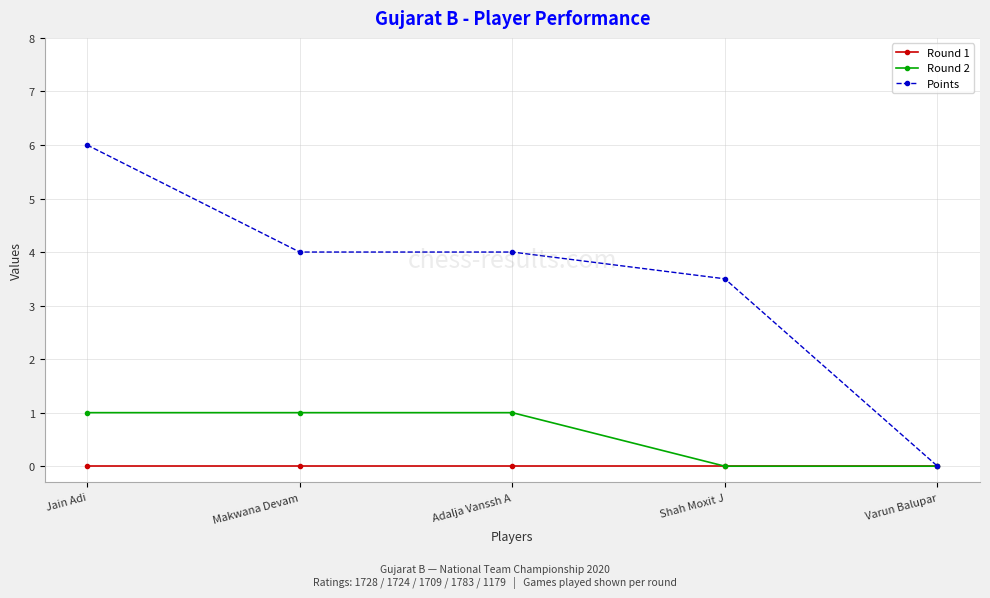

What is the label of the 2nd point from the left?

Makwana Devam